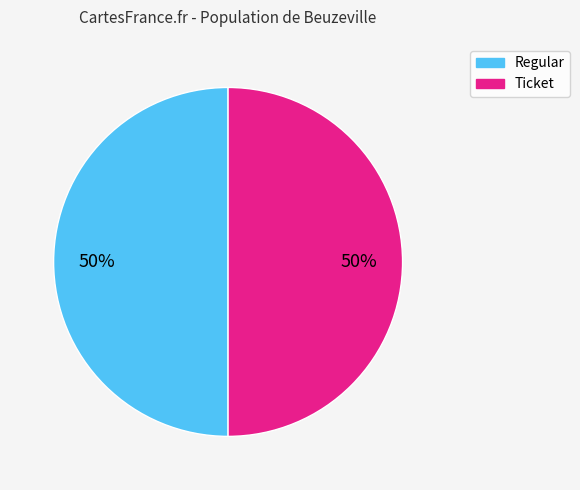

Count the number of slices in the pie.

2